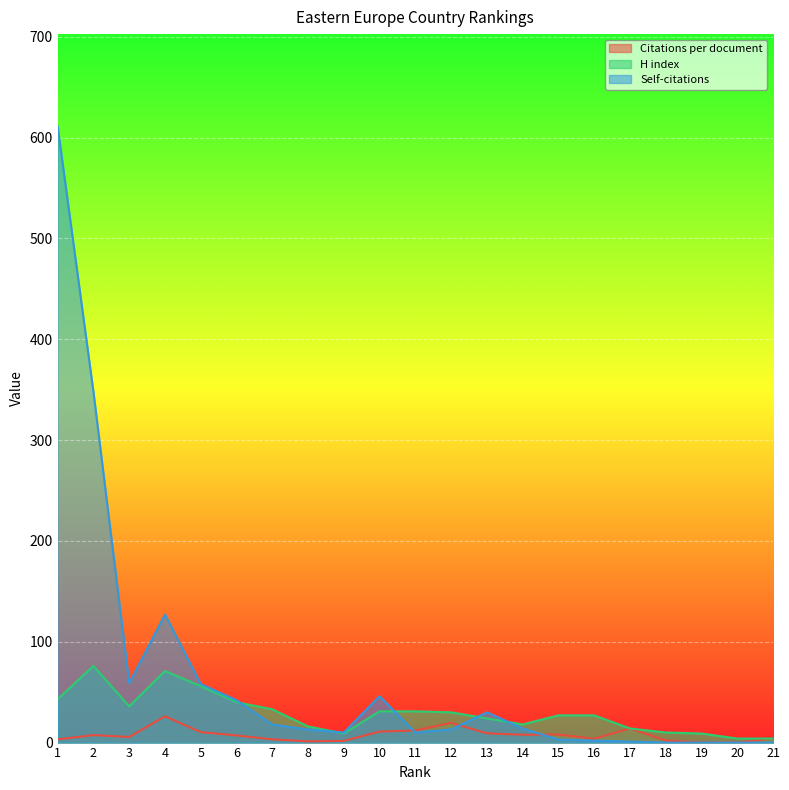

Which series has the largest total across all categories?

Self-citations